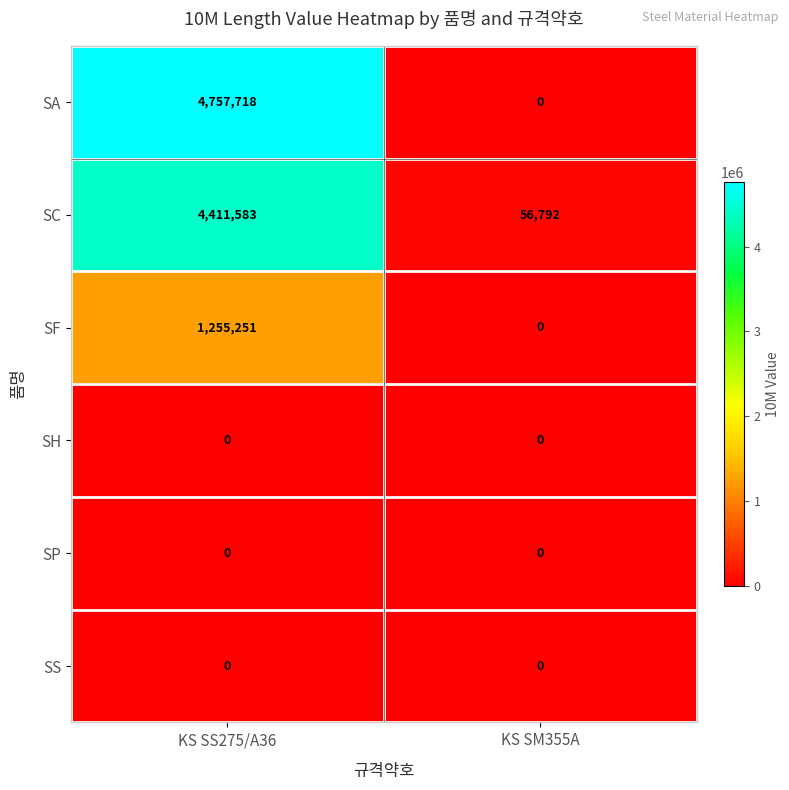

List the labels in order of SF value, largest first.

KS SS275/A36, KS SM355A